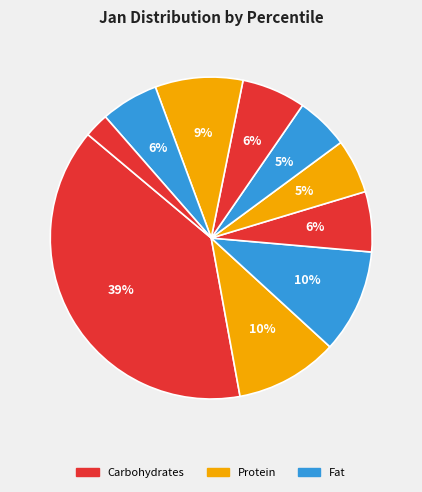

How many slices are in this pie chart?

10